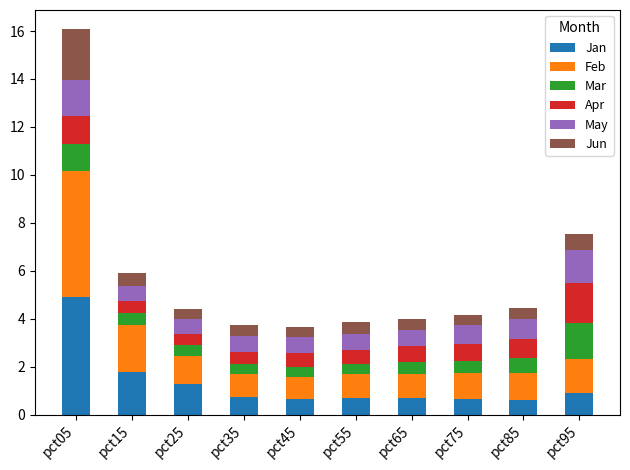

What is the sum of the Jan values at pct15 and pct85?

2.4